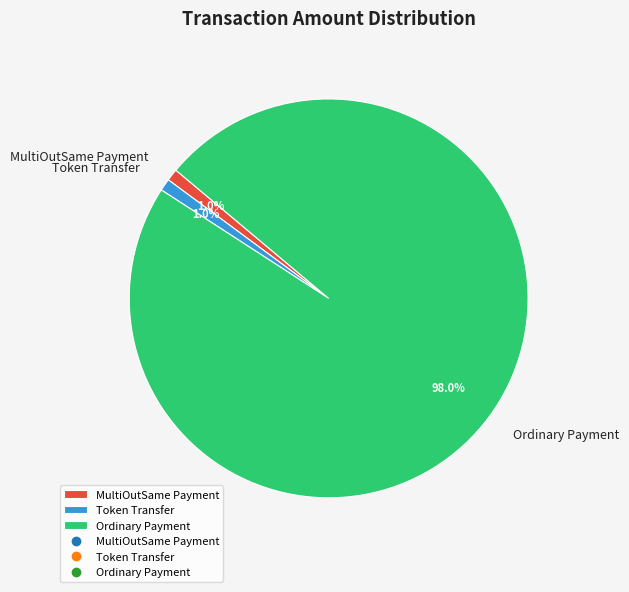

To the nearest percent, what is the combined percentage of Ordinary Payment and MultiOutSame Payment?

99%